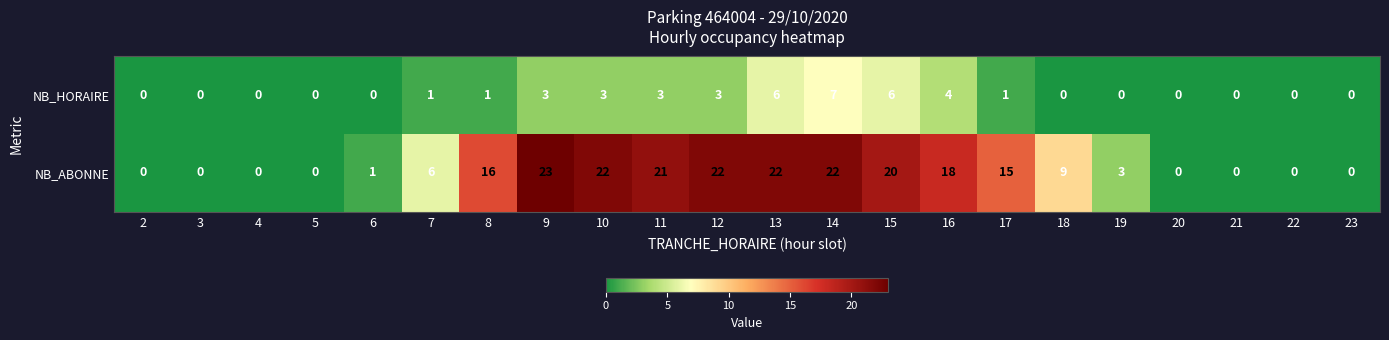

What is the total value across all series at 14?

29